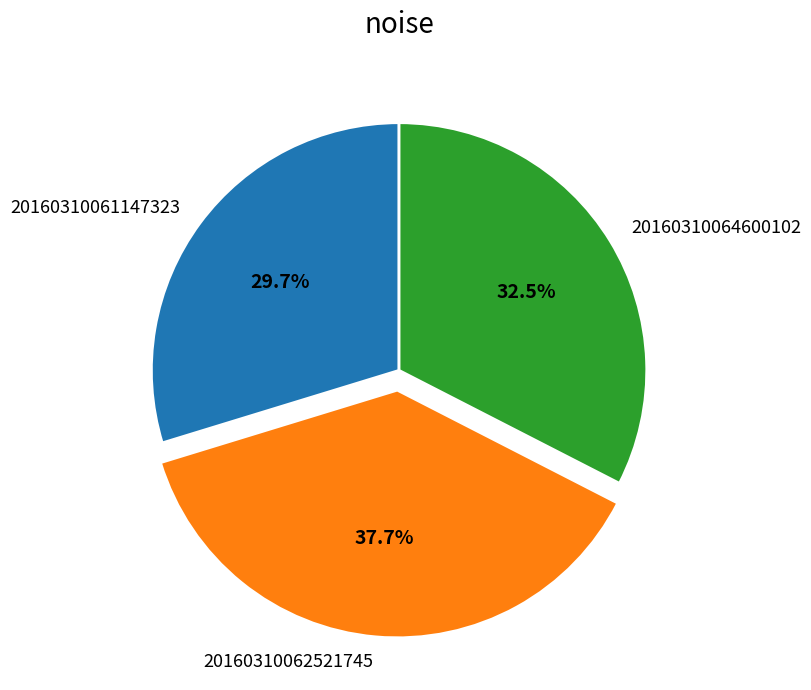

How many segments does this pie chart have?

3